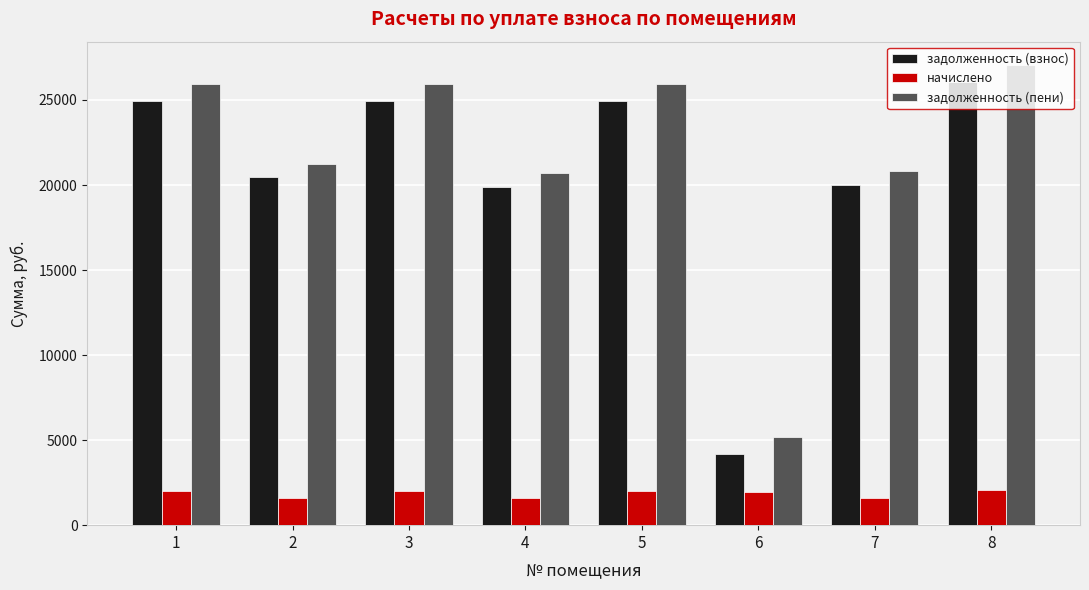

What is the value of the начислено bar at the 7th from the left?

1591.2